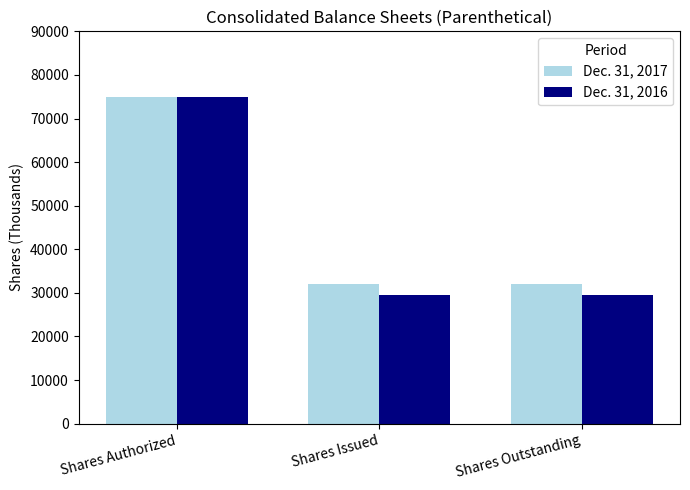

Reading left to right, transcribe all the data shown in this chart.

Dec. 31, 2017: 75000	32048	32048
Dec. 31, 2016: 75000	29518	29518